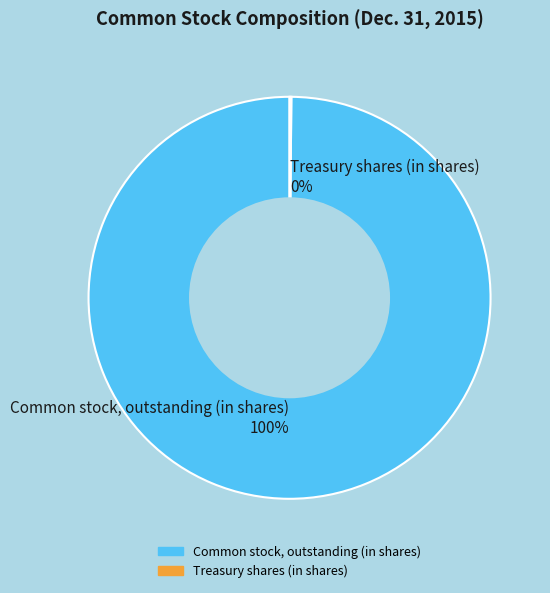

To the nearest percent, what is the average slice percentage?

50%